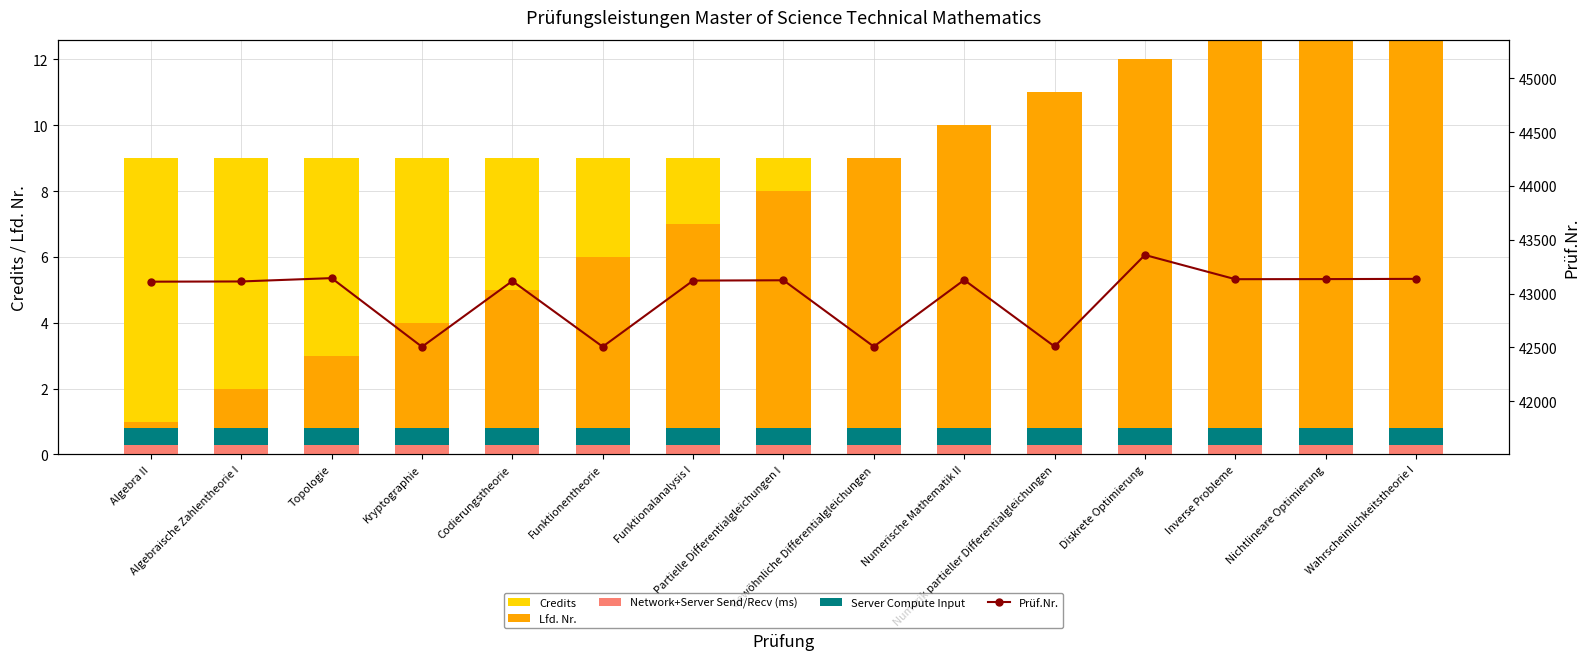

What is the label of the 15th bar from the right?

Algebra II